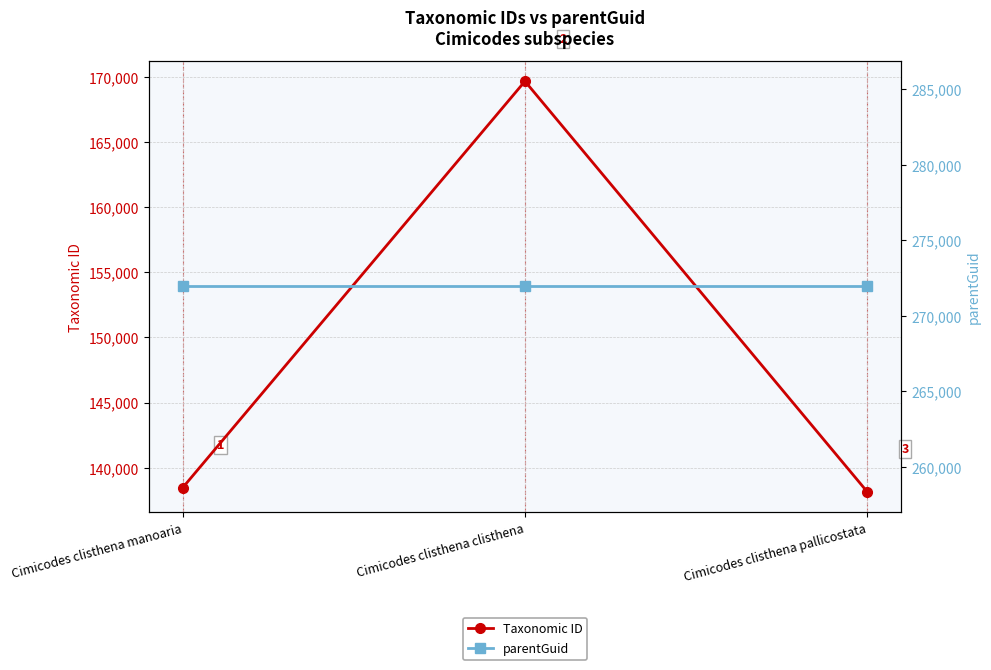

At which label does Taxonomic ID first exceed 138473?

Cimicodes clisthena clisthena